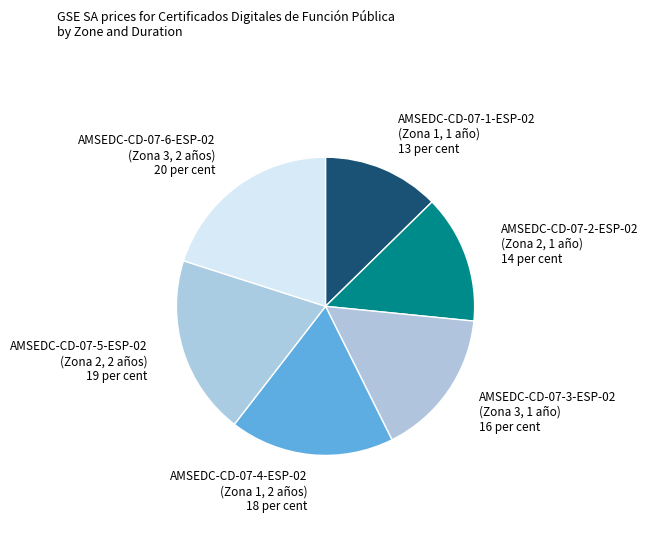

Count the number of slices in the pie.

6